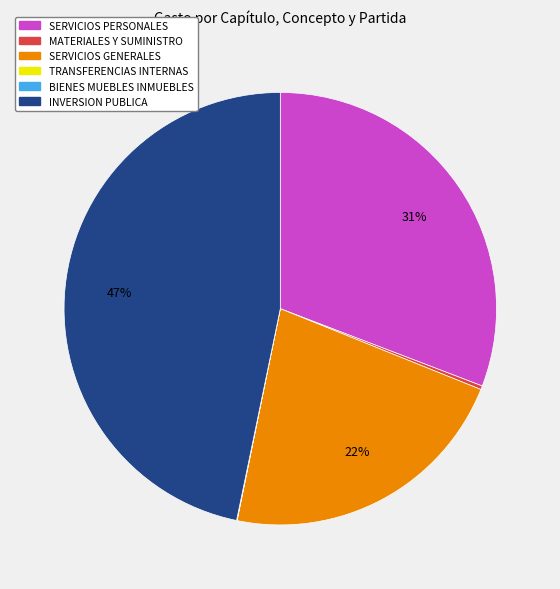

Is there any slice that represents more than half of the pie?

No